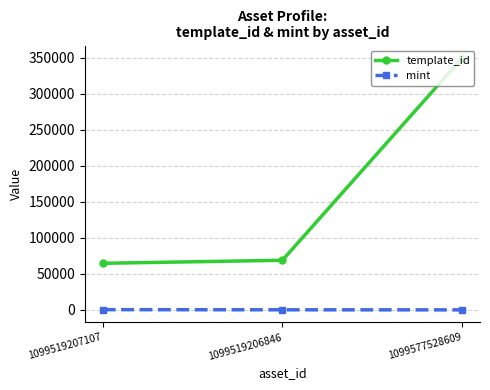

Which series has the widest spread of values?

template_id